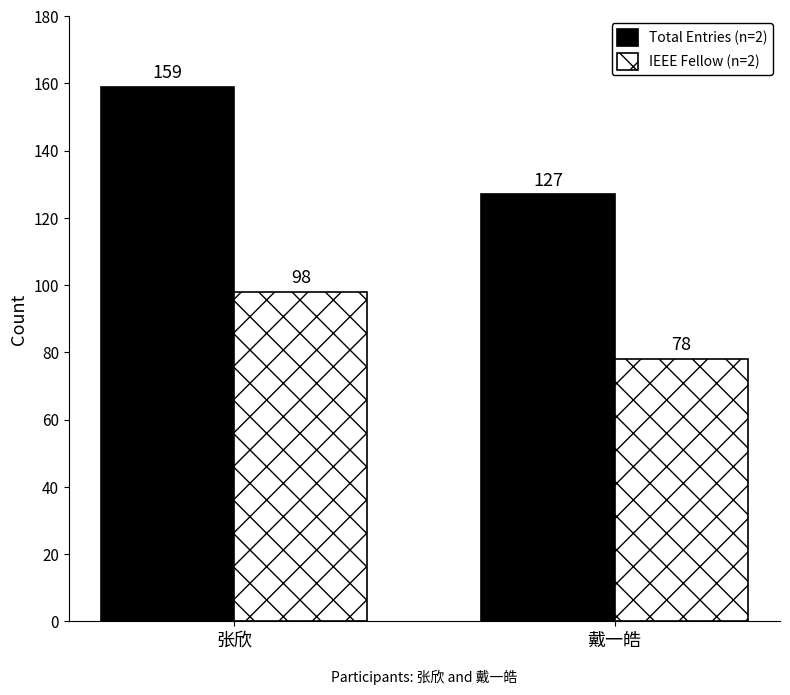

Reading left to right, list all the values displayed in this chart.

Total Entries (n=2): 159	127
IEEE Fellow (n=2): 98	78